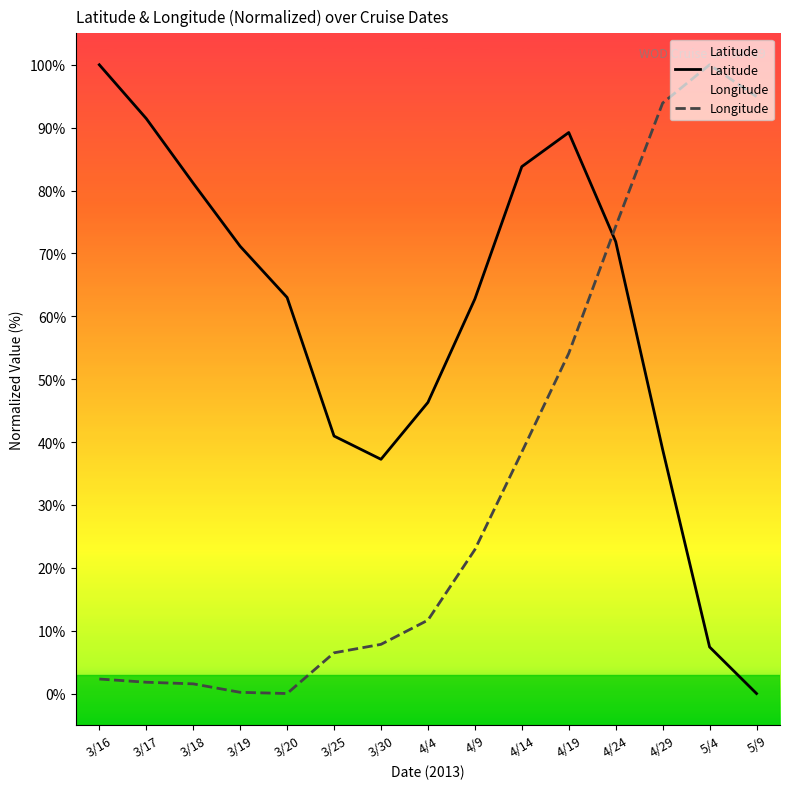

What is the label of the 6th point from the right?

4/14